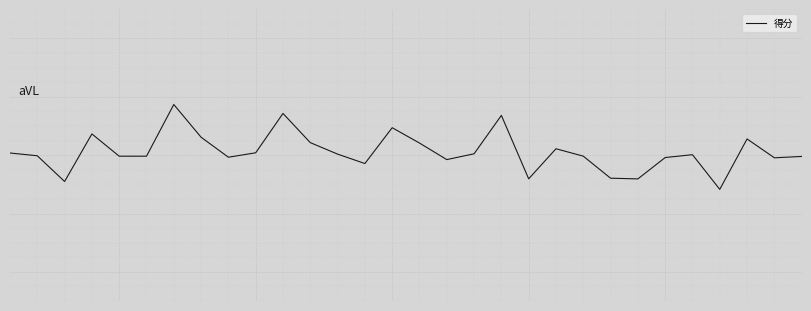

Does the chart display data point markers on the line(s)?

No